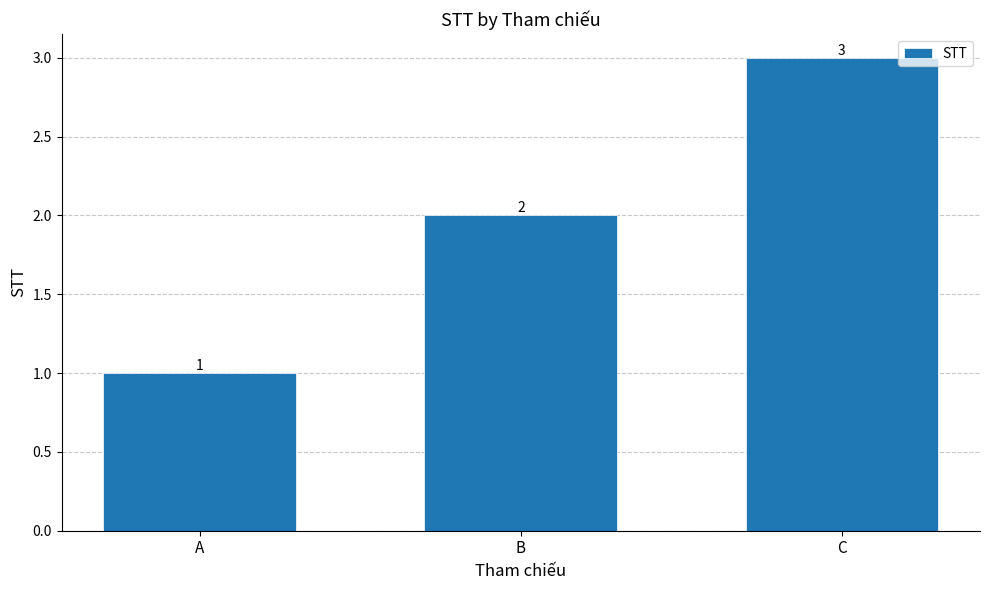

Reading right to left, list all the values displayed in this chart.

3	2	1